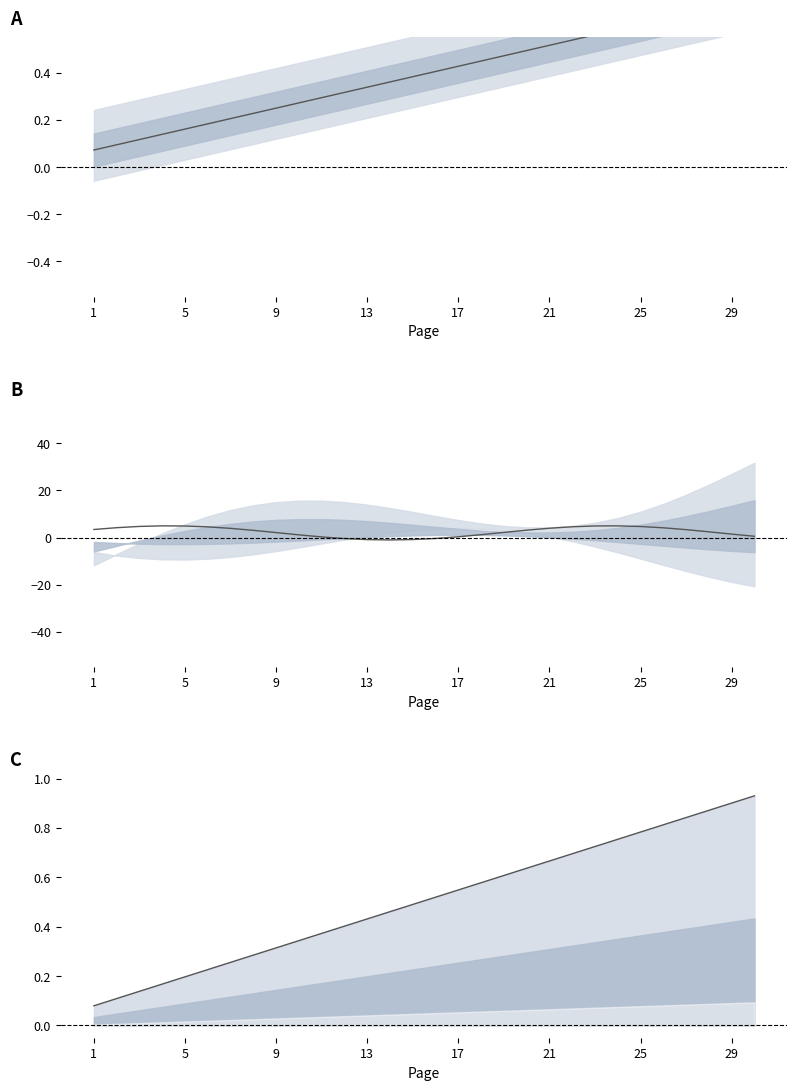

How many intersections are there between upper and center?

3